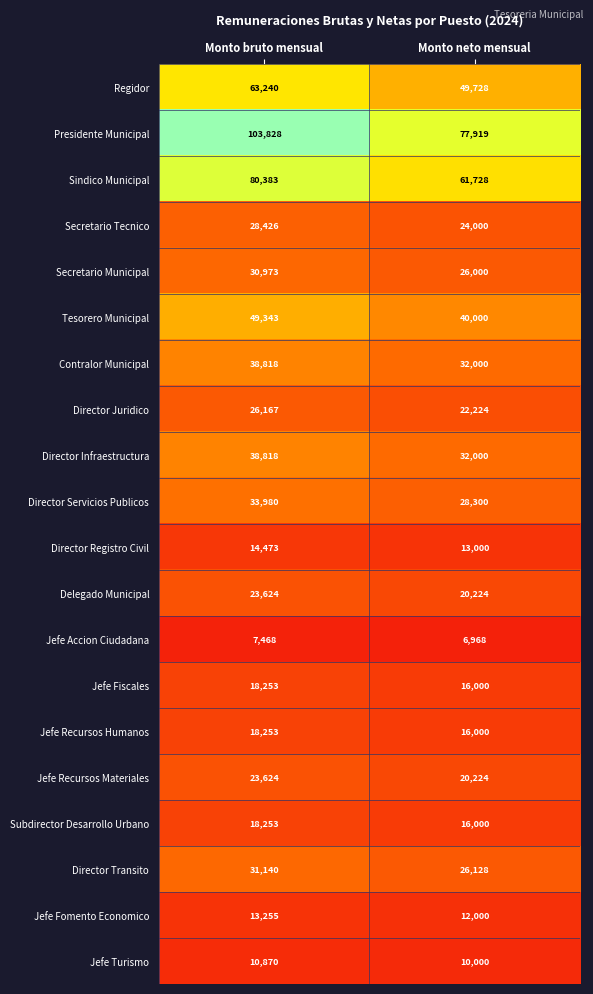

Which category has the lowest value in the Tesorero Municipal series?

Monto neto mensual